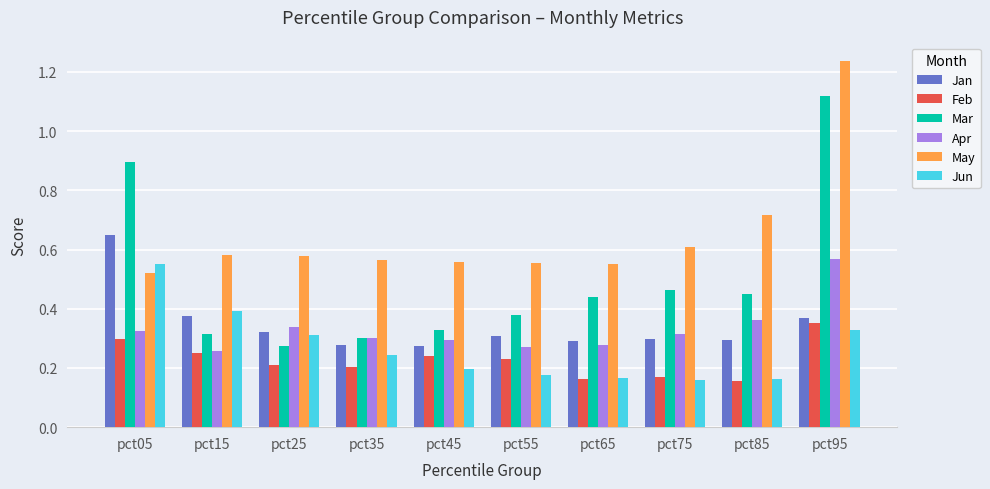

True or false: Jan has a value of 0.2 at pct75.

False